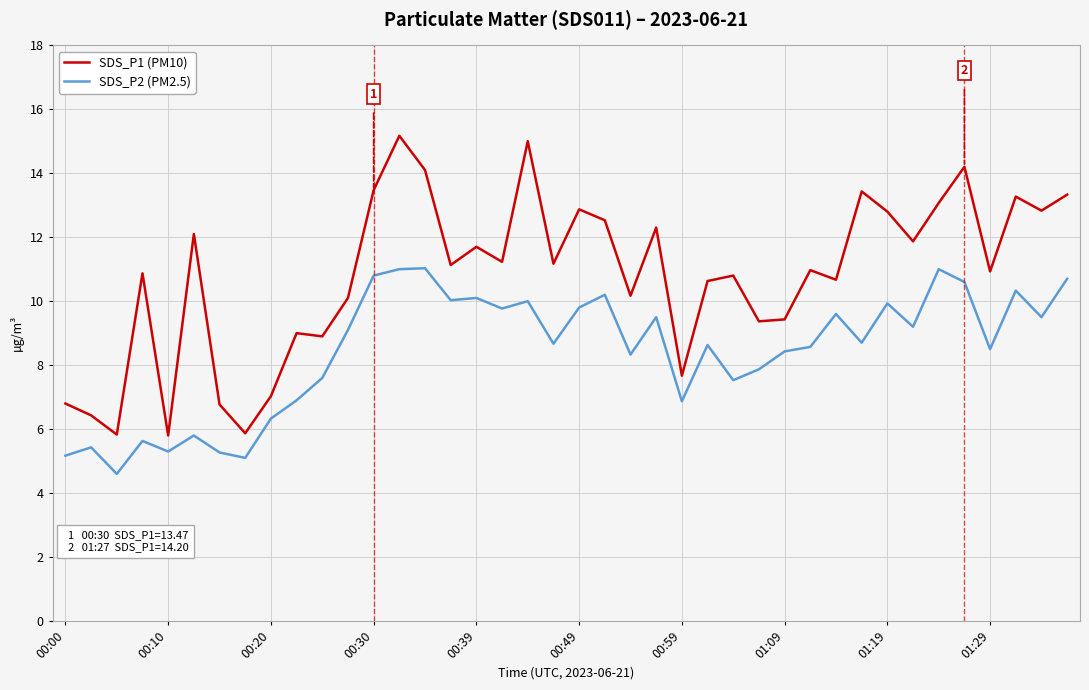

True or false: SDS_P2 (PM2.5) and SDS_P1 (PM10) intersect in this chart.

False